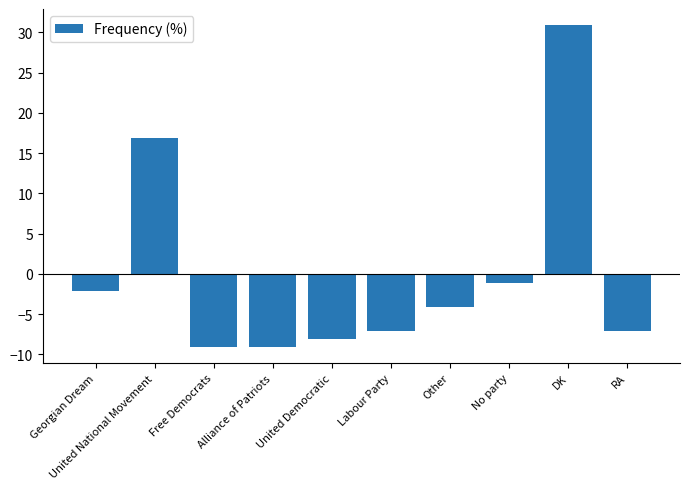

What is the difference between the maximum and minimum values?

40.0